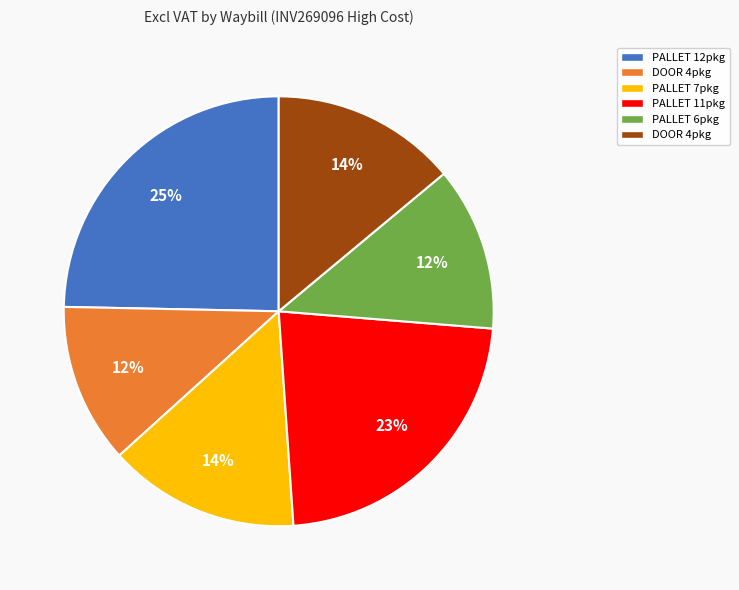

To the nearest percent, what is the average slice percentage?

17%